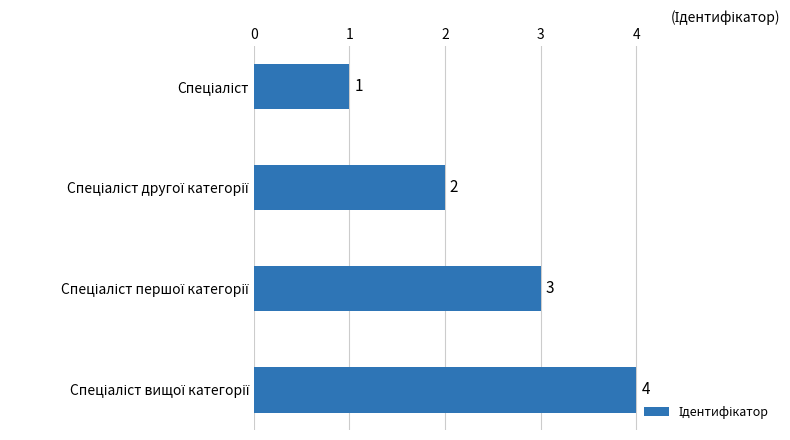

How many data points does each series have?

4